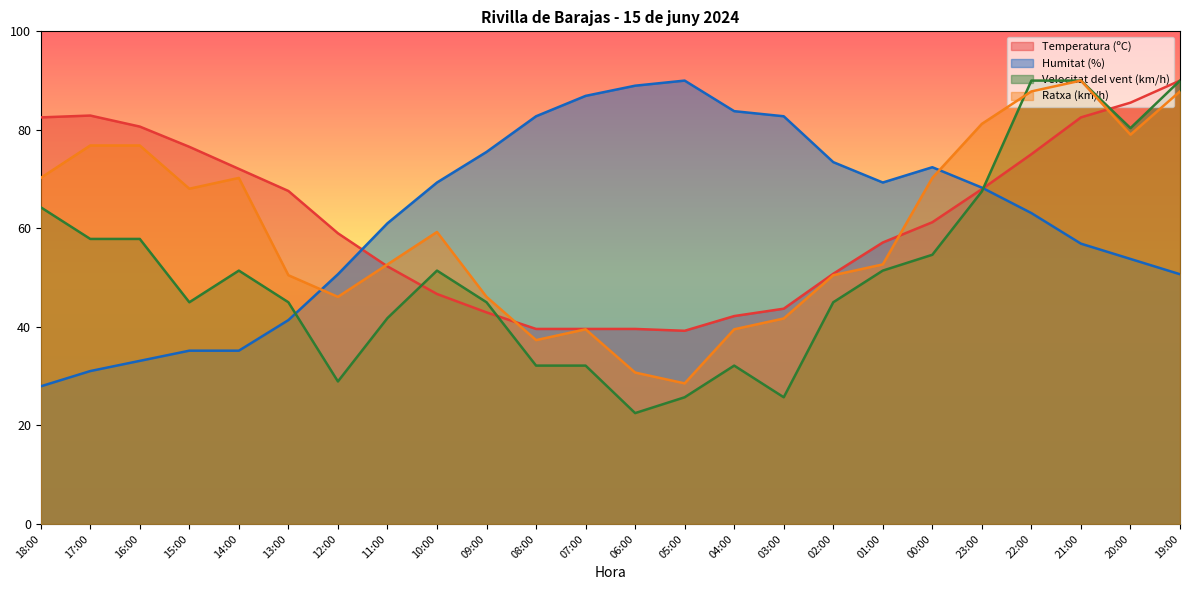

Does the chart display data point markers on the line(s)?

No